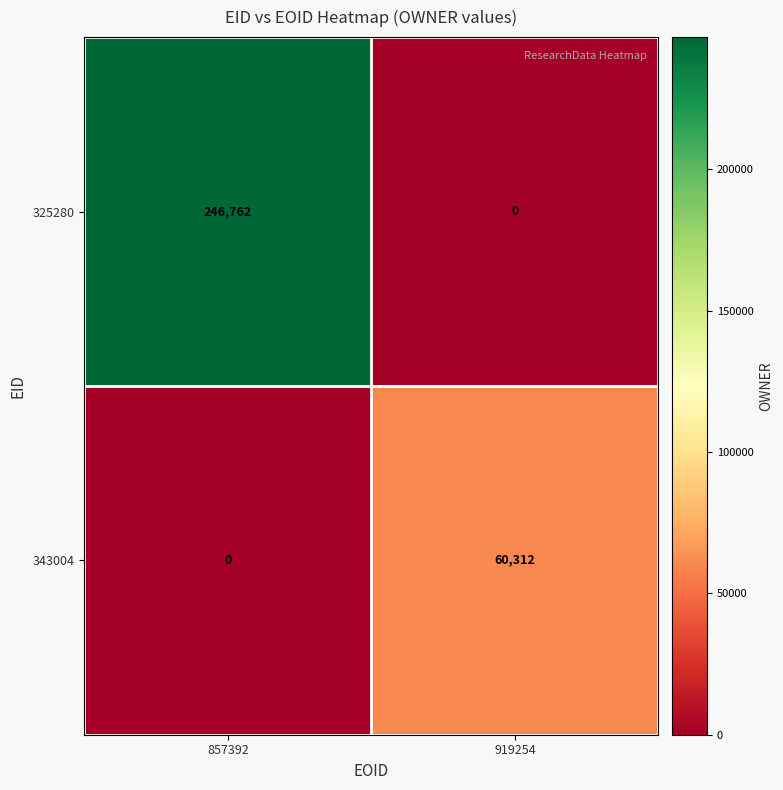

Count the number of data series in this chart.

2